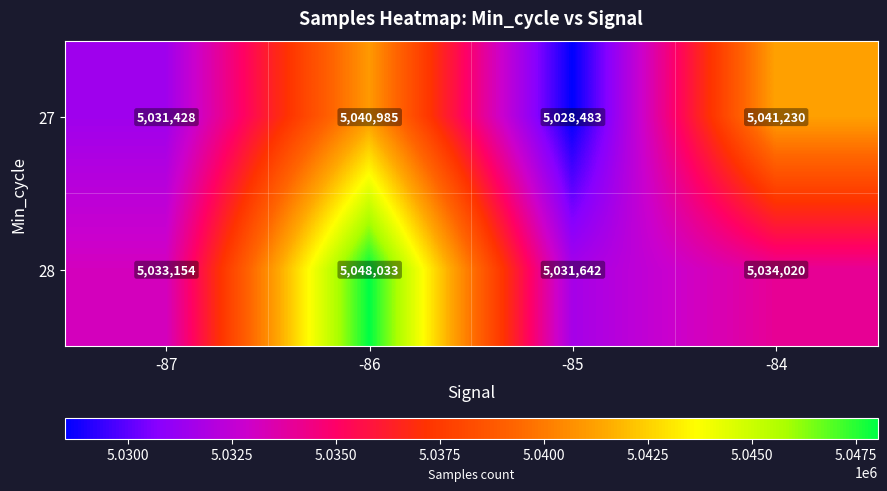

Reading right to left, list all the values displayed in this chart.

27: 5041230	5028483	5040985	5031428
28: 5034020	5031642	5048033	5033154